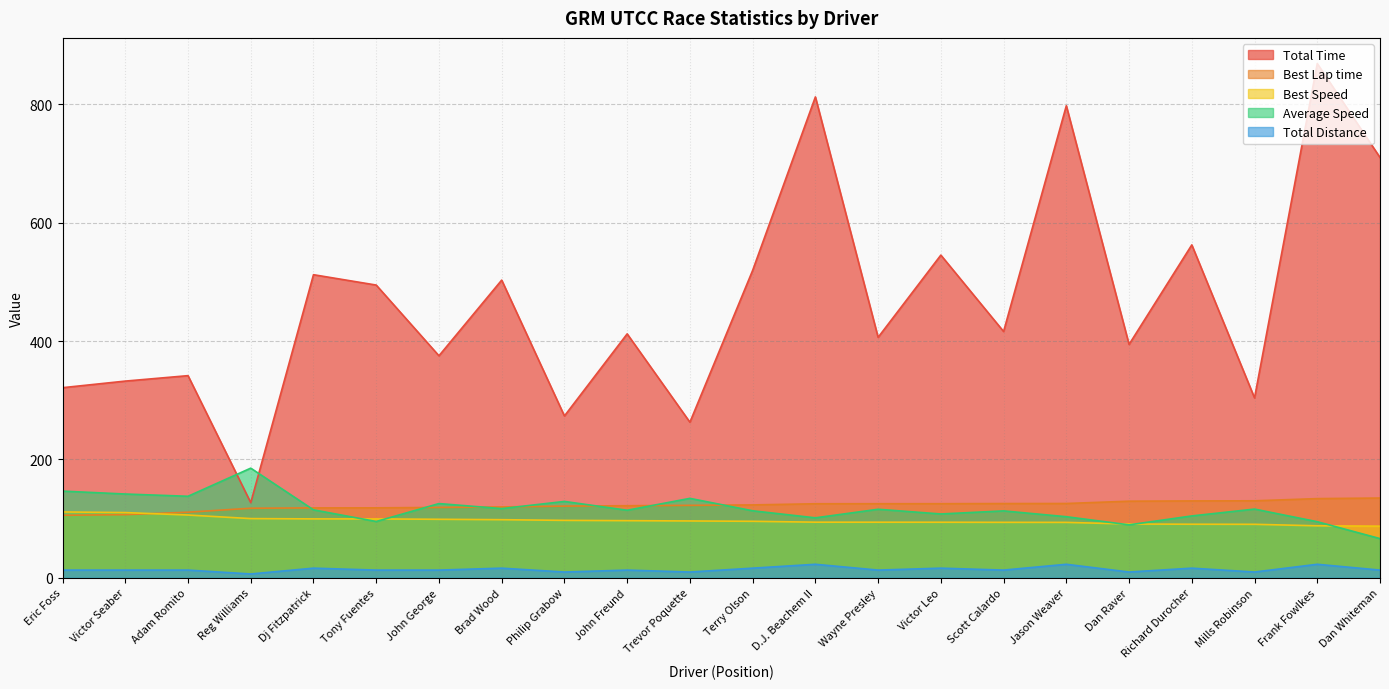

What is the total value across all series at Richard Durocher?

904.1